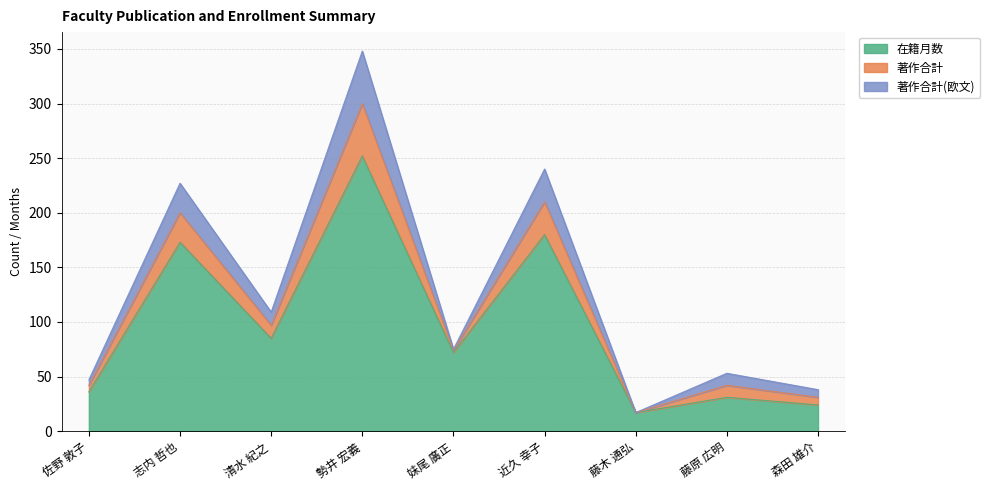

Is it true that 在籍月数 equals 36 at 佐野 敦子?

True